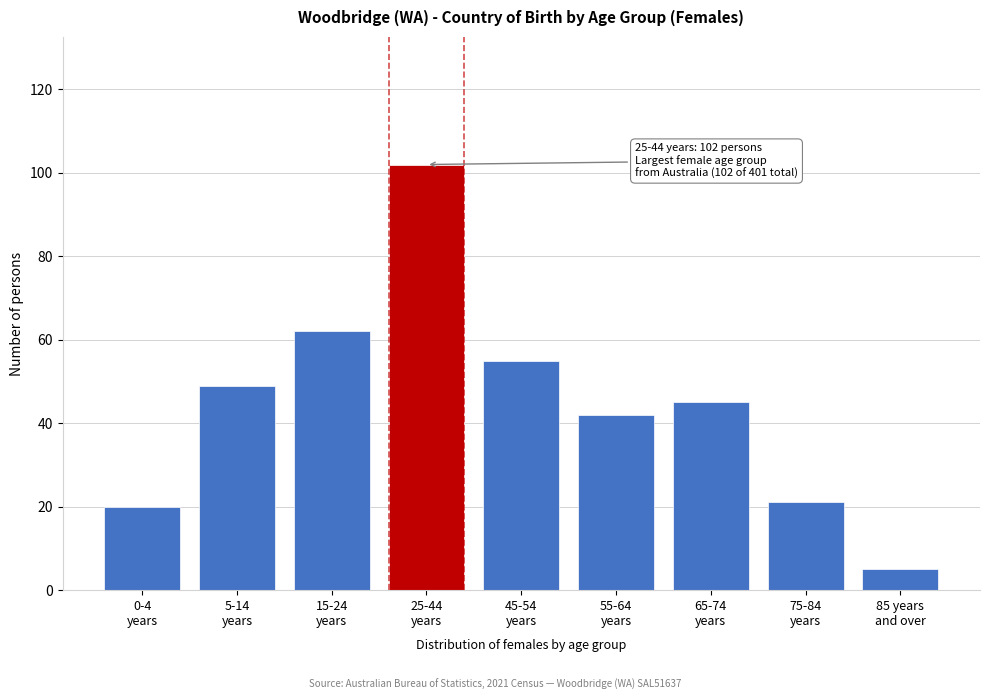

Reading right to left, transcribe all the data shown in this chart.

5	21	45	42	55	102	62	49	20